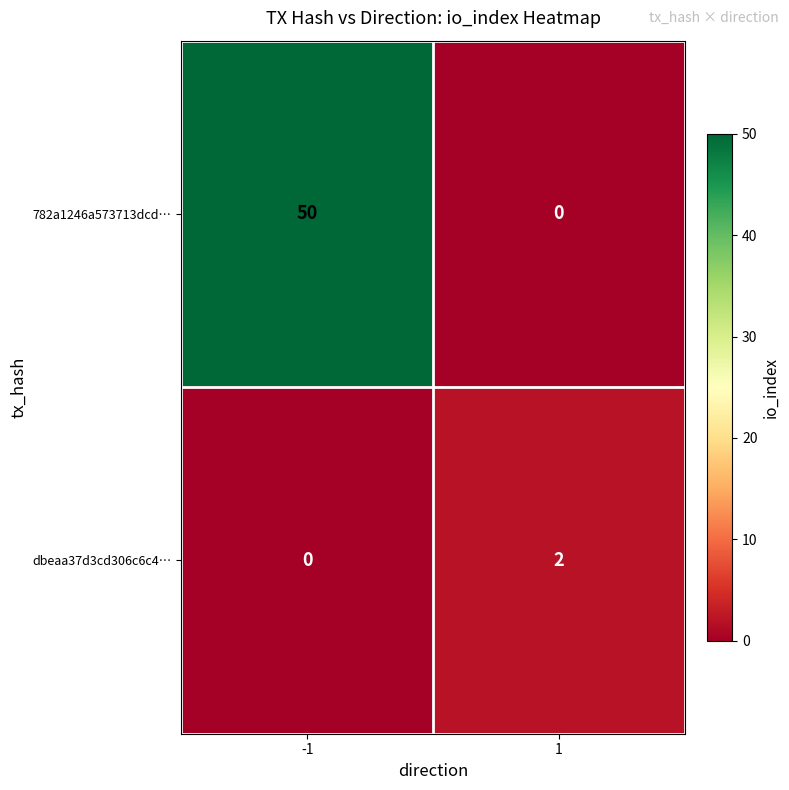

List the series in order of their peak value, highest first.

782a1246a573713dcd…, dbeaa37d3cd306c6c4…